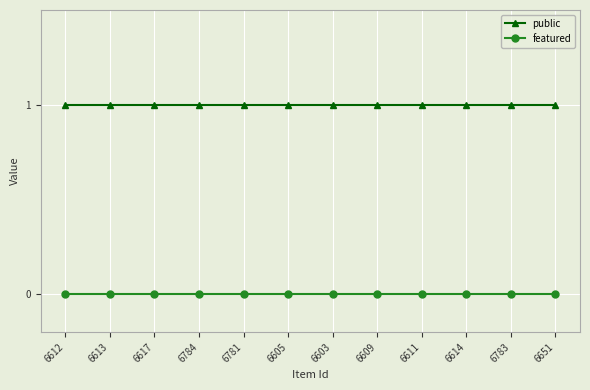

The featured series shows 0 at 6781. True or false?

True